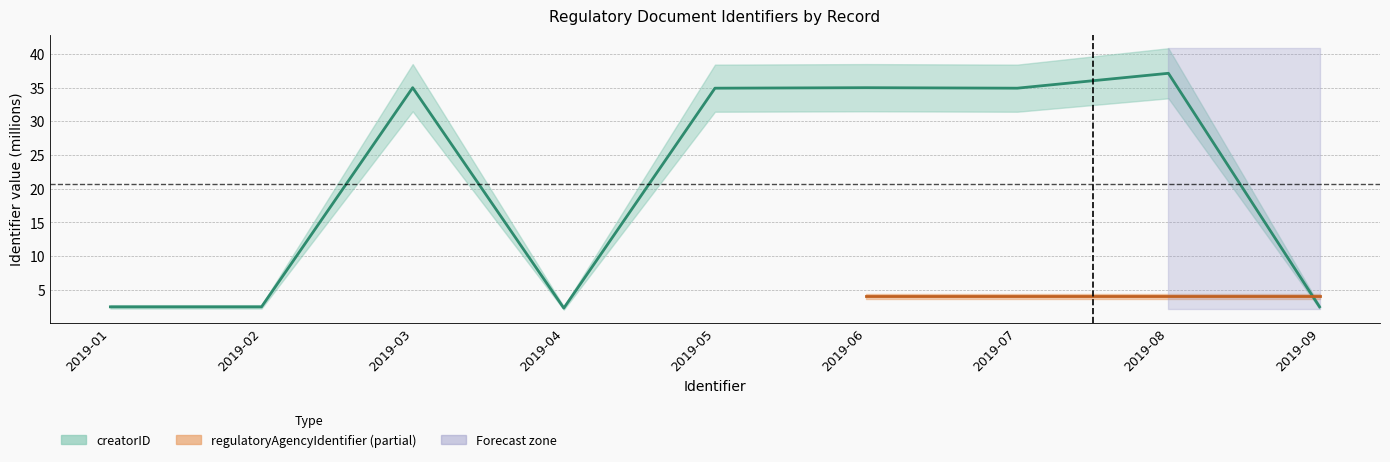

Count the number of categories in the chart.

9